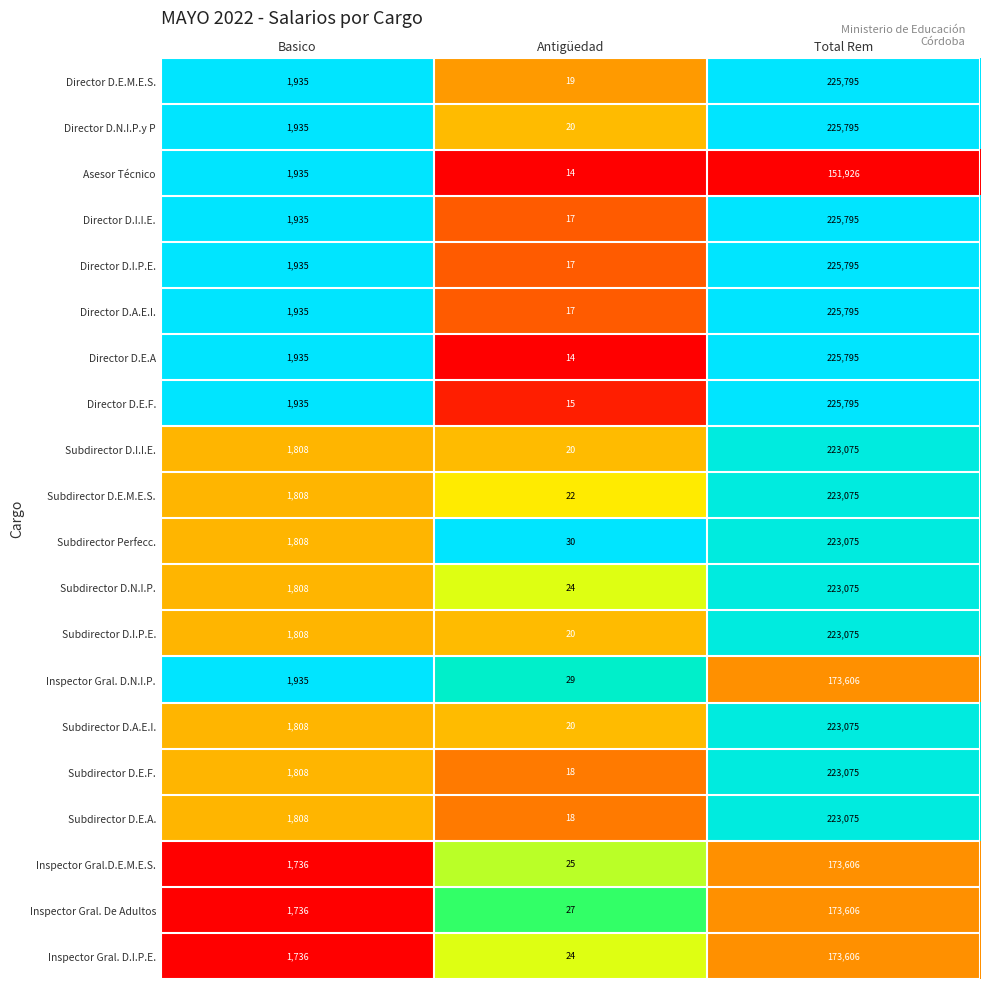

What is the spread (max minus min) of values at Basico?

199